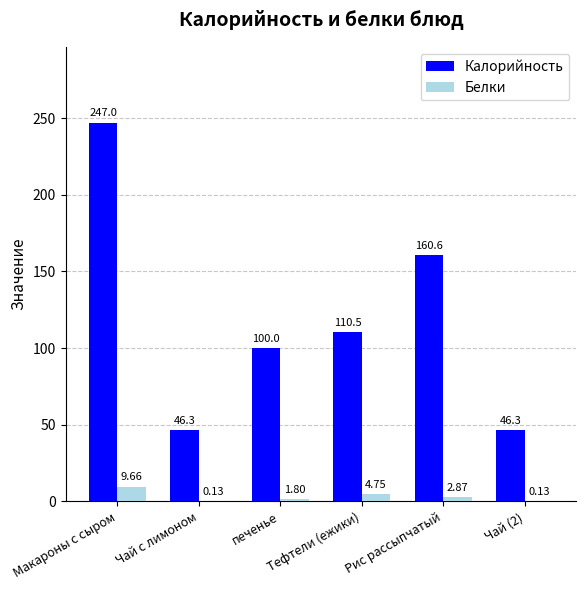

What is the sum of all Калорийность values?

710.6